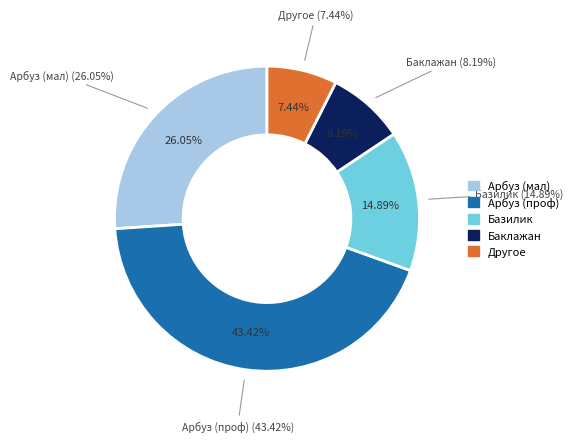

Which has a higher value, Арбуз Огонёк or Базилик Фиолетовый гигант?

Арбуз Огонёк